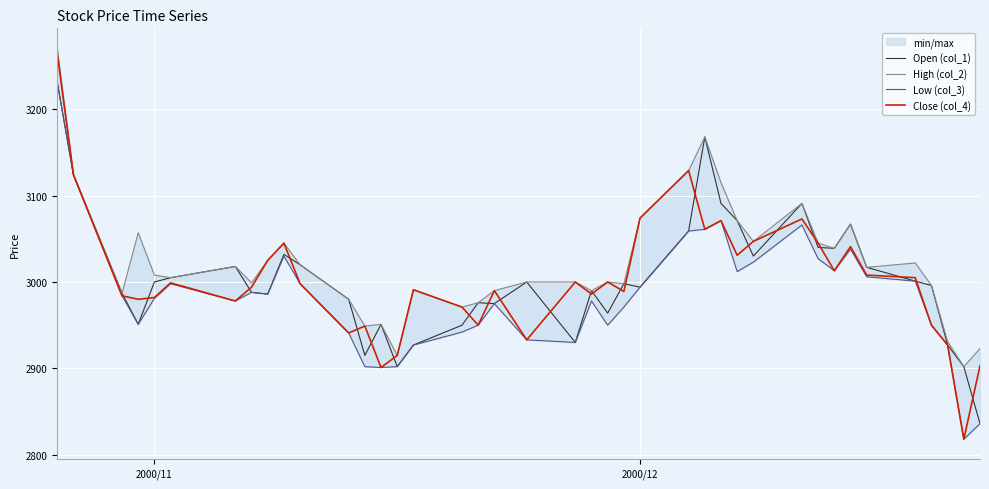

How many interior local peaks does the Open (col_1) series have?

10